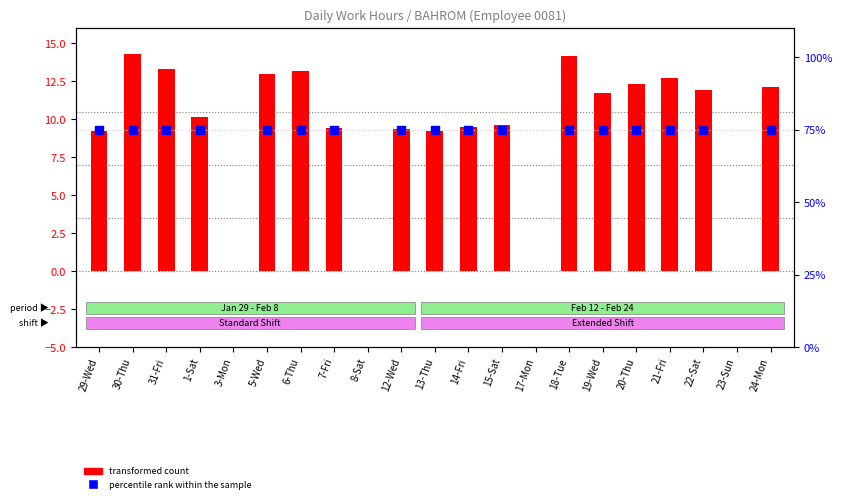

Between 21-Fri and 14-Fri, which is larger?

21-Fri